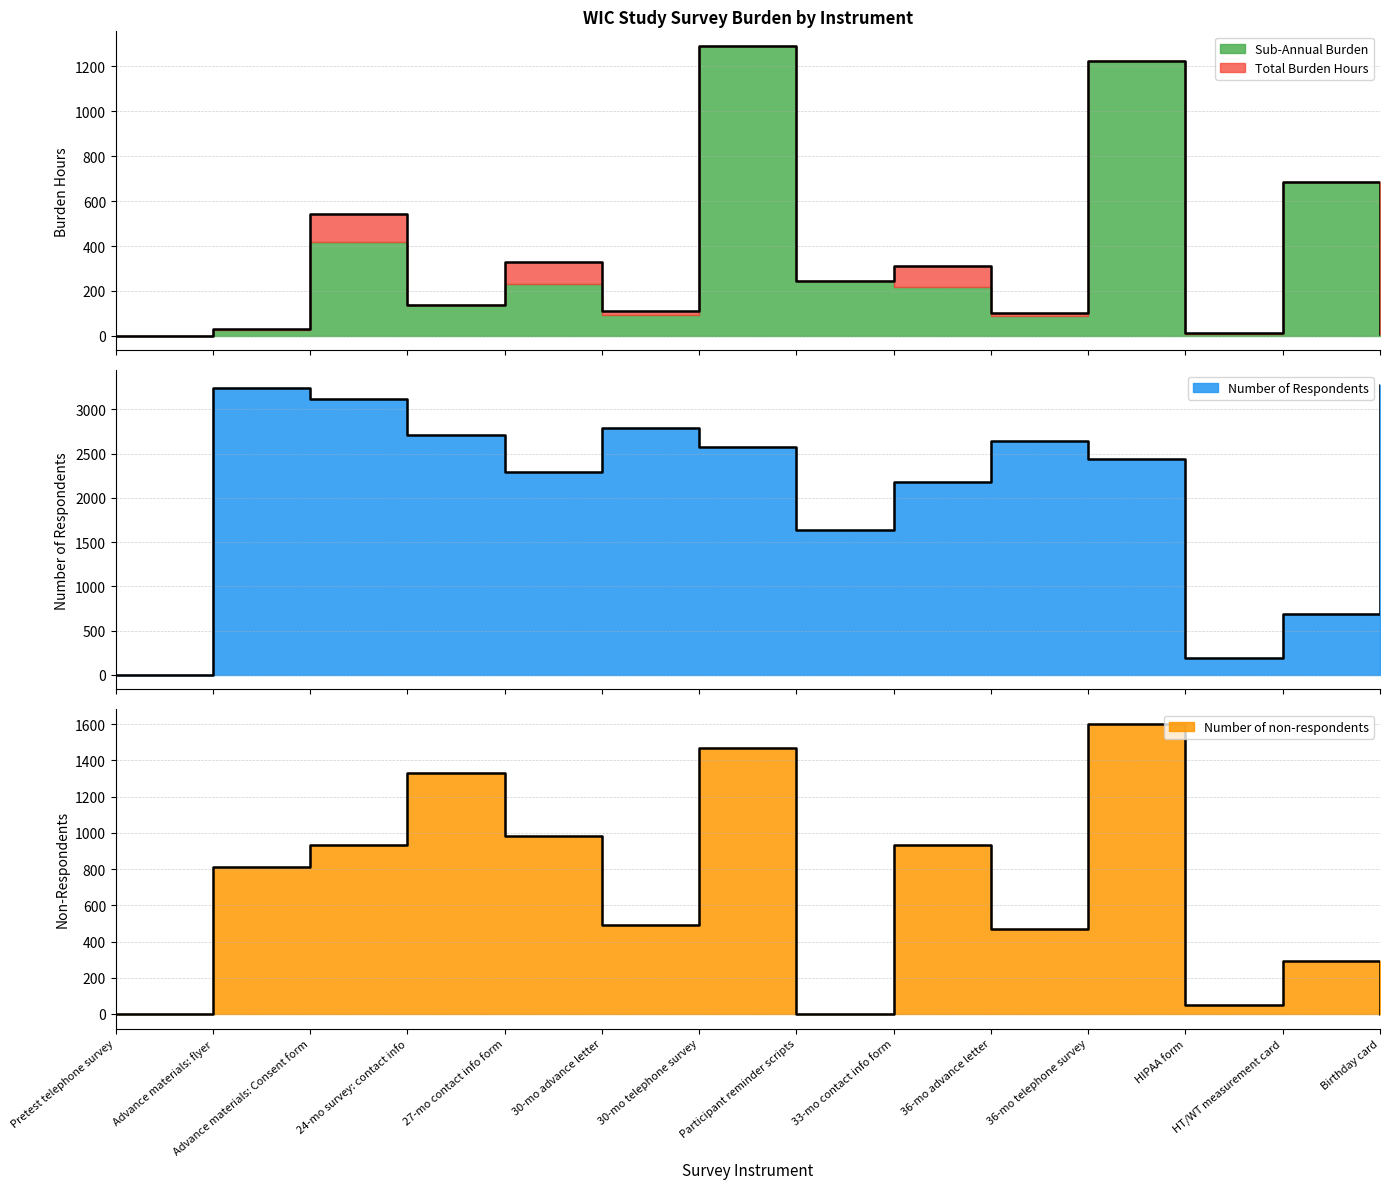

In Number of non-respondents, how many points are higher than both neighbors (excluding endpoints)?

5